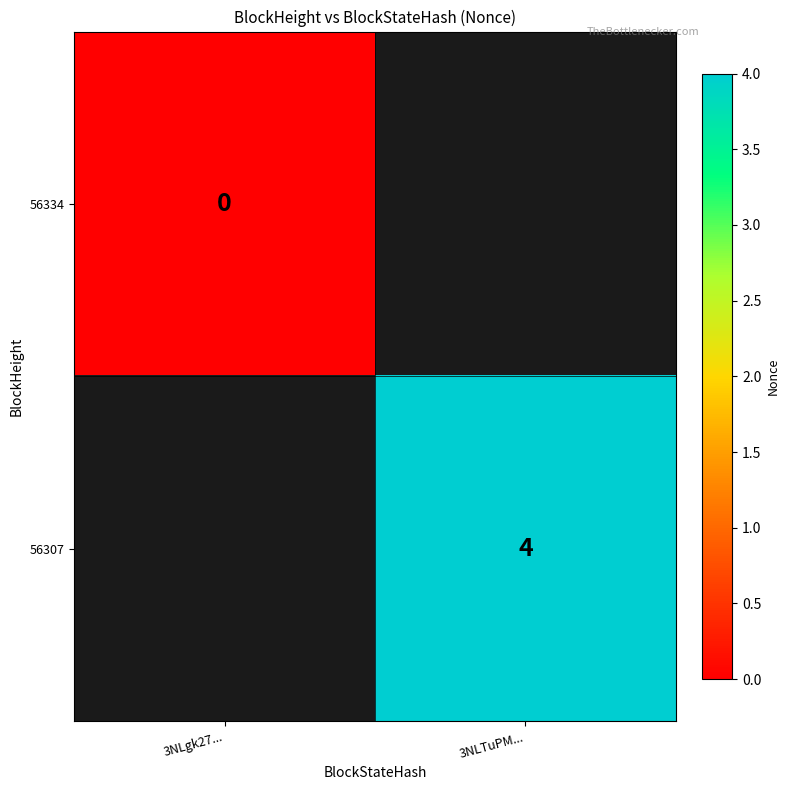

List the labels in order of 56334 value, largest first.

3NLgk27..., 3NLTuPM...